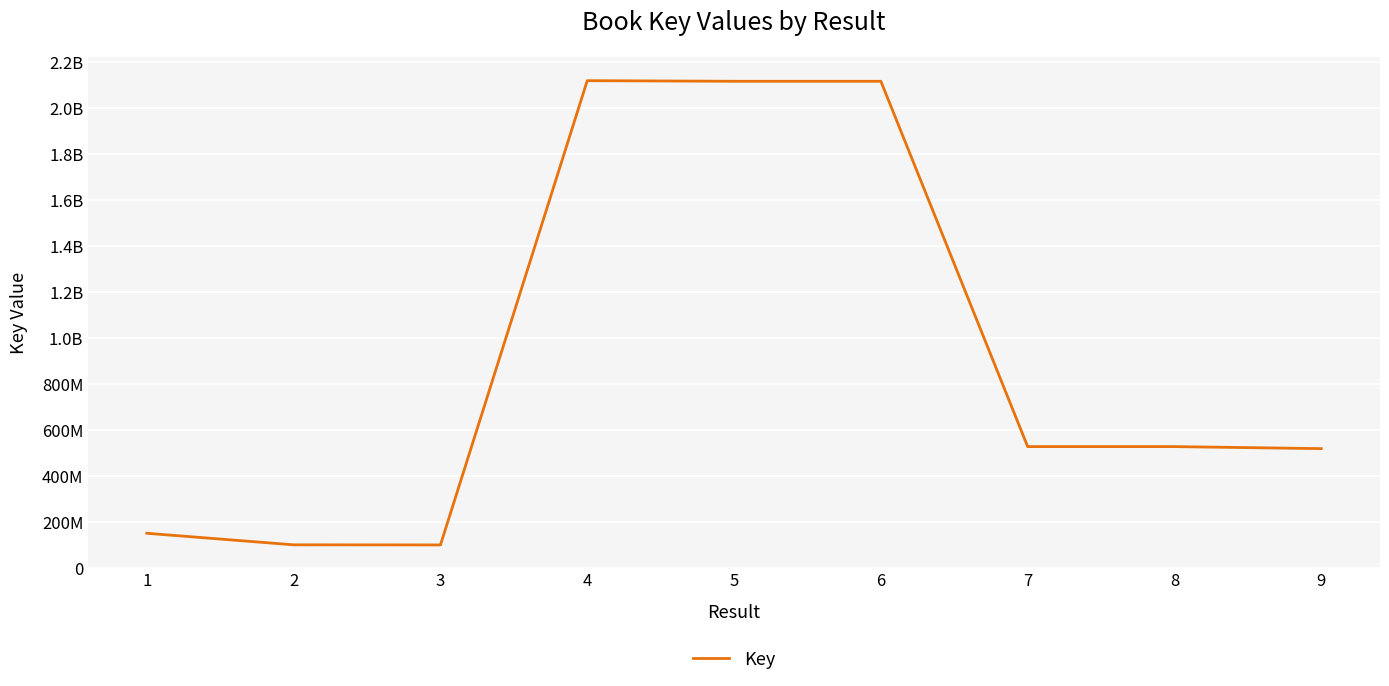

What is the minimum value shown in the chart?

100336798